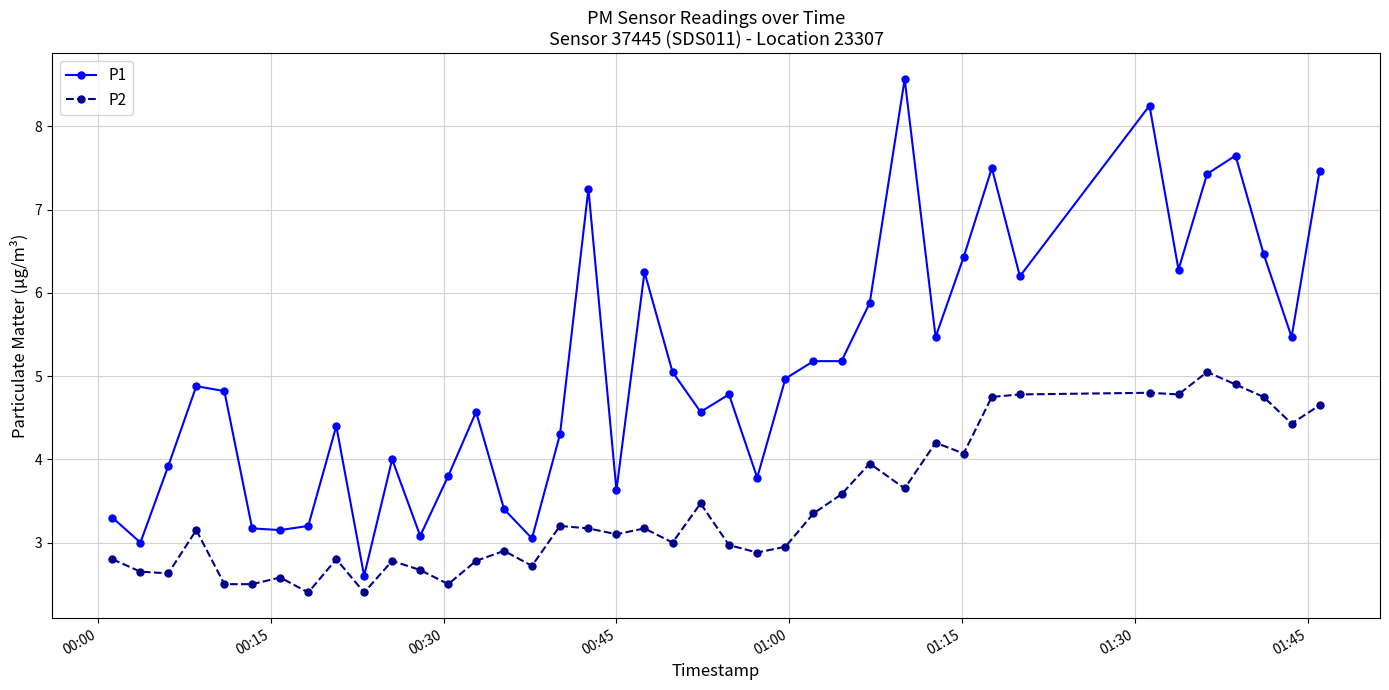

True or false: P1 has more than 1 points higher than both neighbors.

True